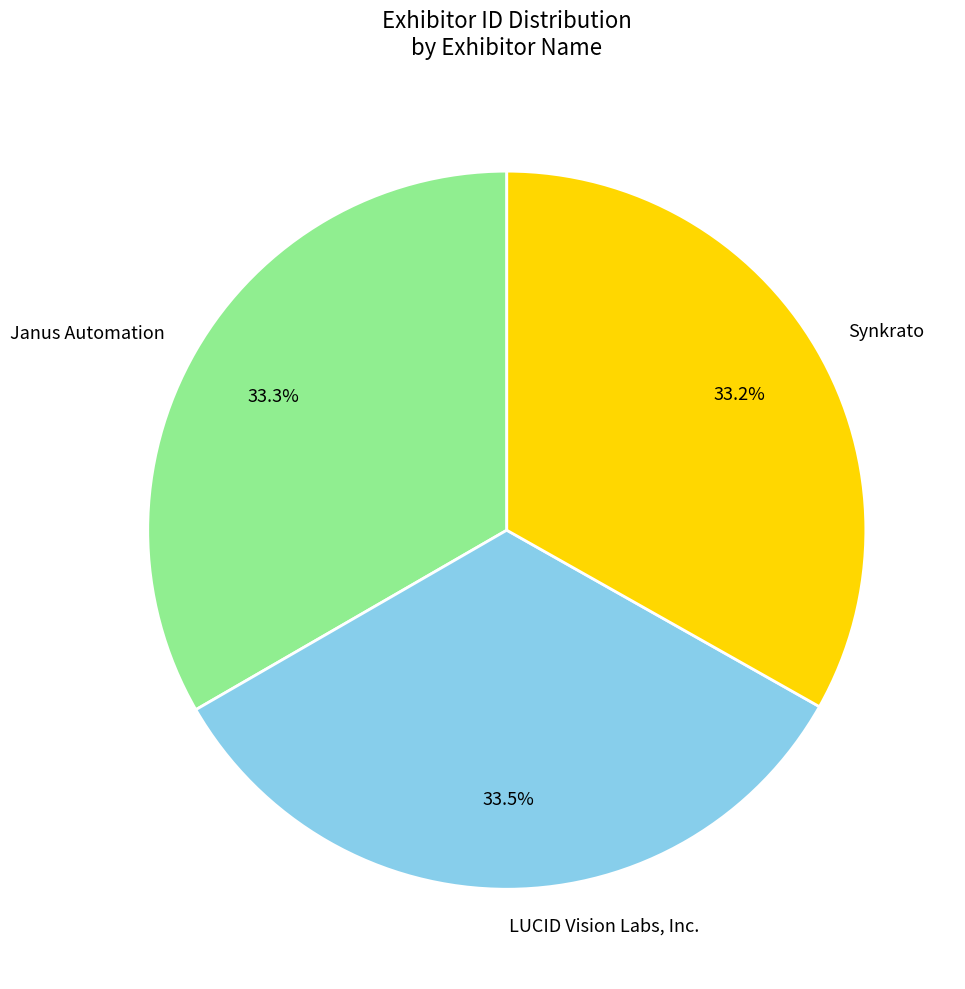

Is there a majority slice in this chart?

No